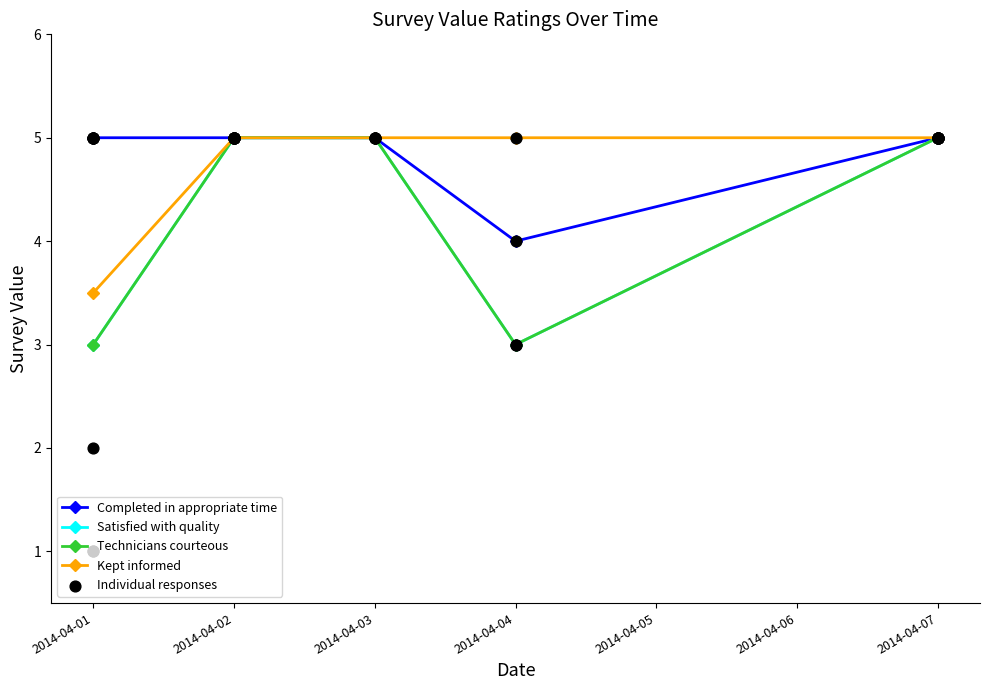

Which series has the widest spread of Y values?

Satisfied with quality